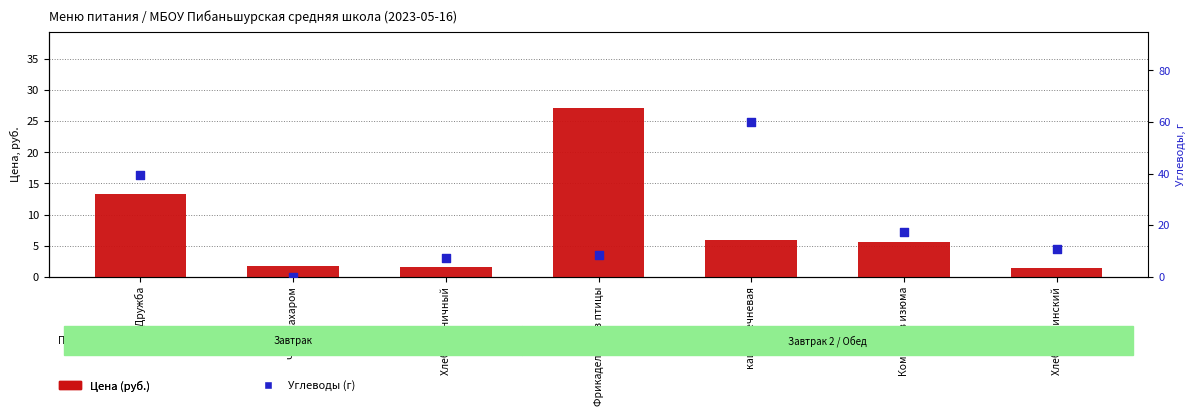

Which series has the largest Y range (max minus min)?

Углеводы (г)